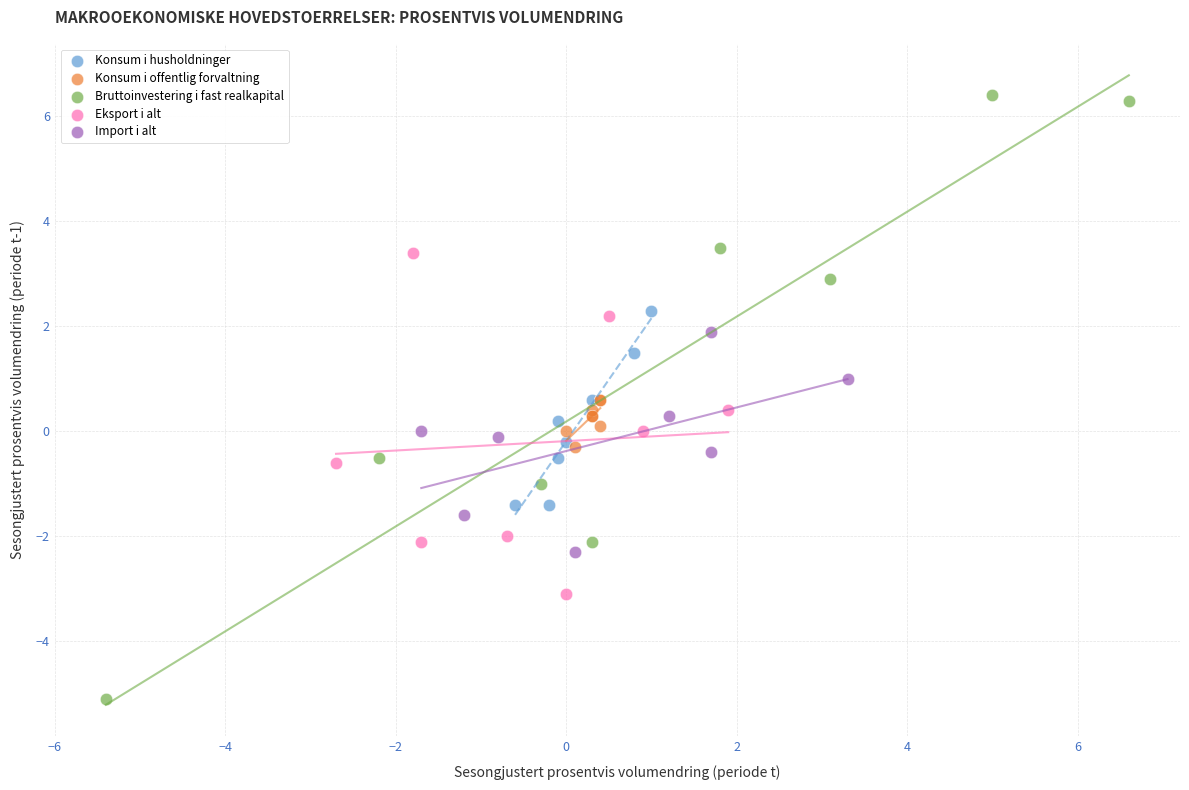

What are all the series names shown in the legend?

Konsum i husholdninger, Konsum i offentlig forvaltning, Bruttoinvestering i fast realkapital, Eksport i alt, Import i alt